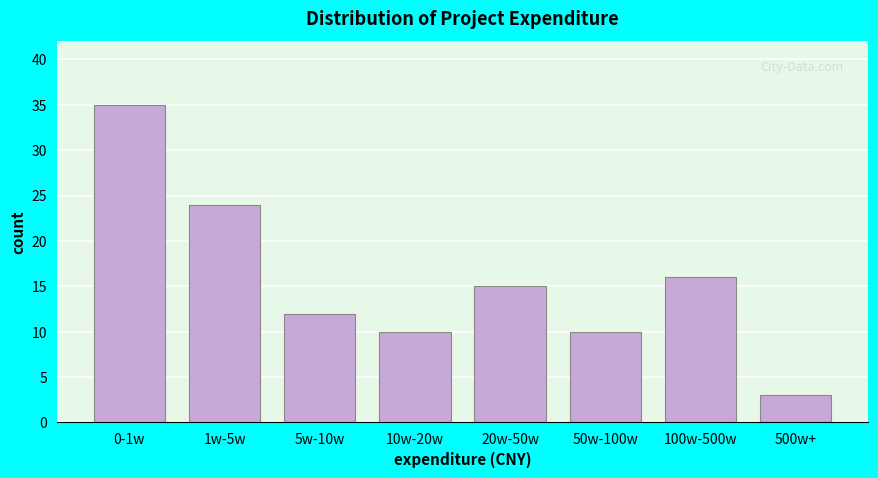

Reading left to right, transcribe all the data shown in this chart.

0-1w=35	1w-5w=24	5w-10w=12	10w-20w=10	20w-50w=15	50w-100w=10	100w-500w=16	500w+=3